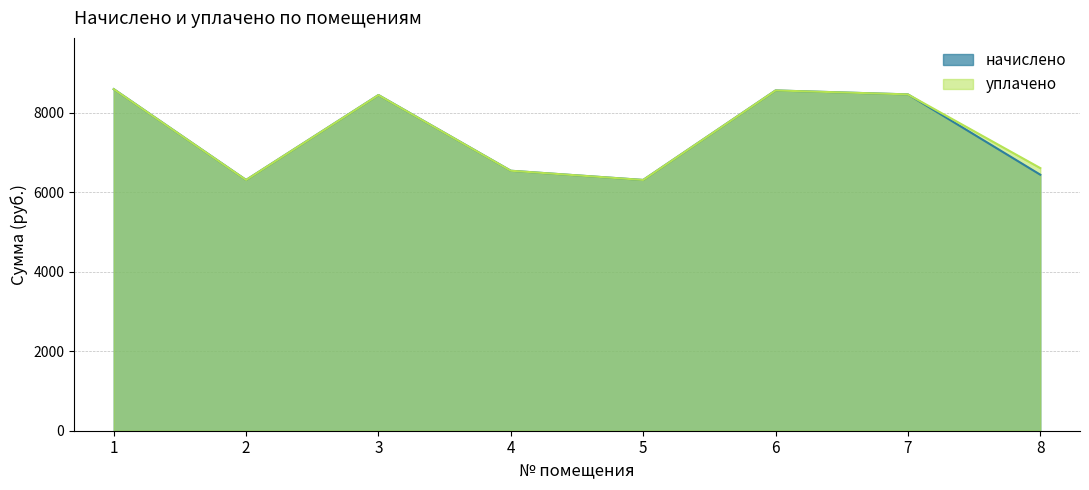

What are all the series names shown in the legend?

начислено, уплачено